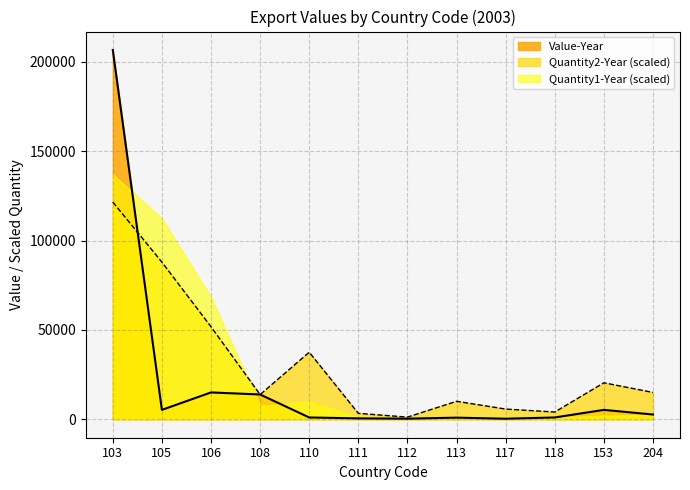

What value does the Quantity2-Year series have at 105, to the nearest 100?

87900